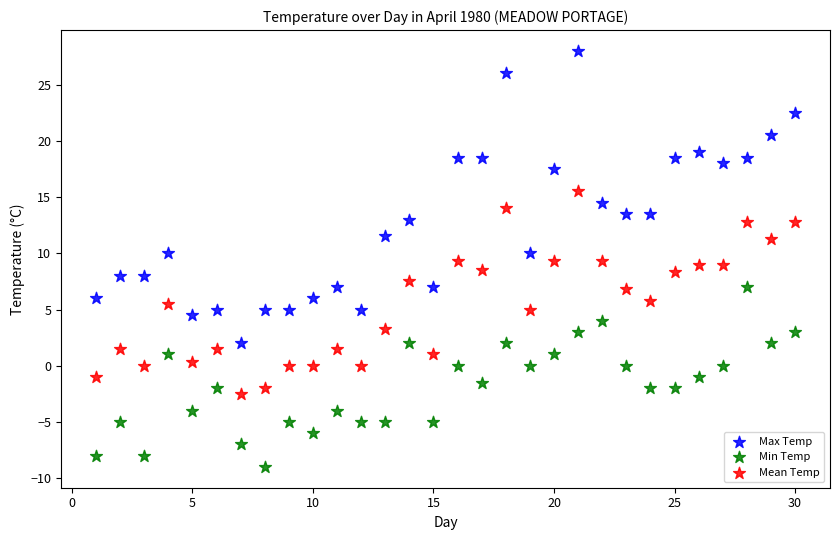

Across all data points, what is the range of X values (max minus min)?

29.0